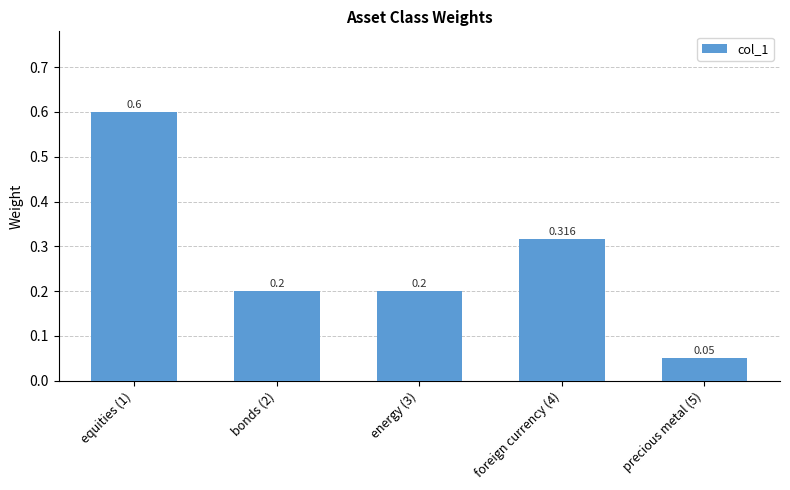

Count the number of data series in this chart.

1